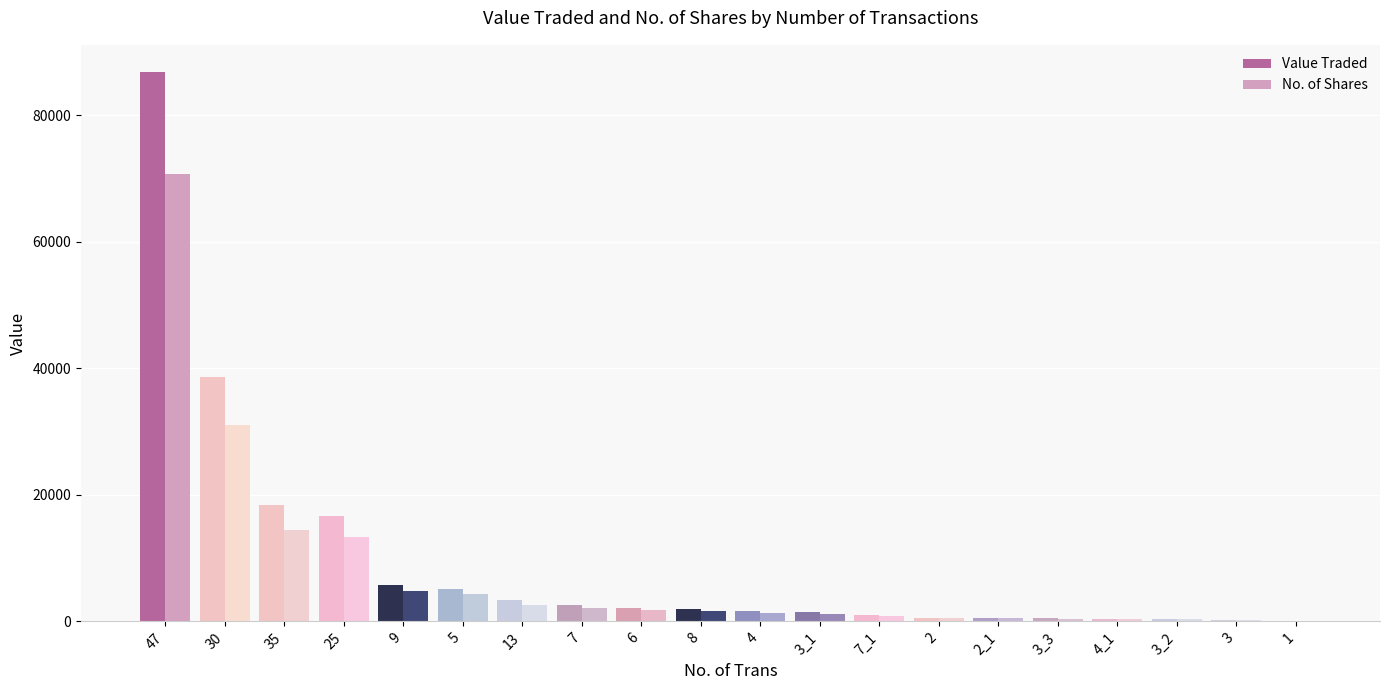

Is the value of Value Traded at 3_3 greater than the value of No. of Shares at 13?

No